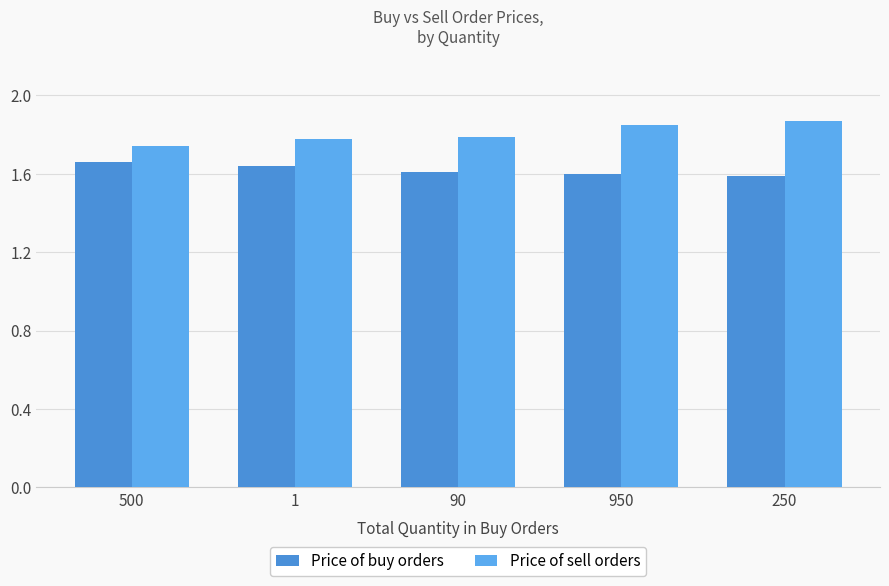

Reading right to left, what are all the values shown in this chart?

Price of buy orders: 250=1.6	950=1.6	90=1.6	1=1.6	500=1.7
Price of sell orders: 250=1.9	950=1.9	90=1.8	1=1.8	500=1.7